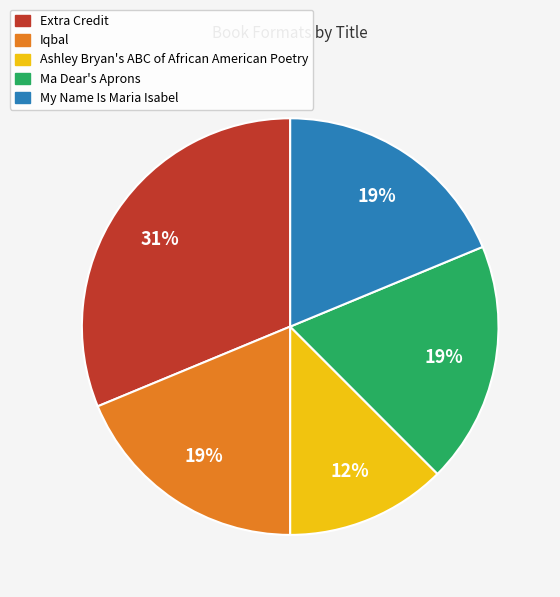

To the nearest percent, what is the average slice percentage?

20%